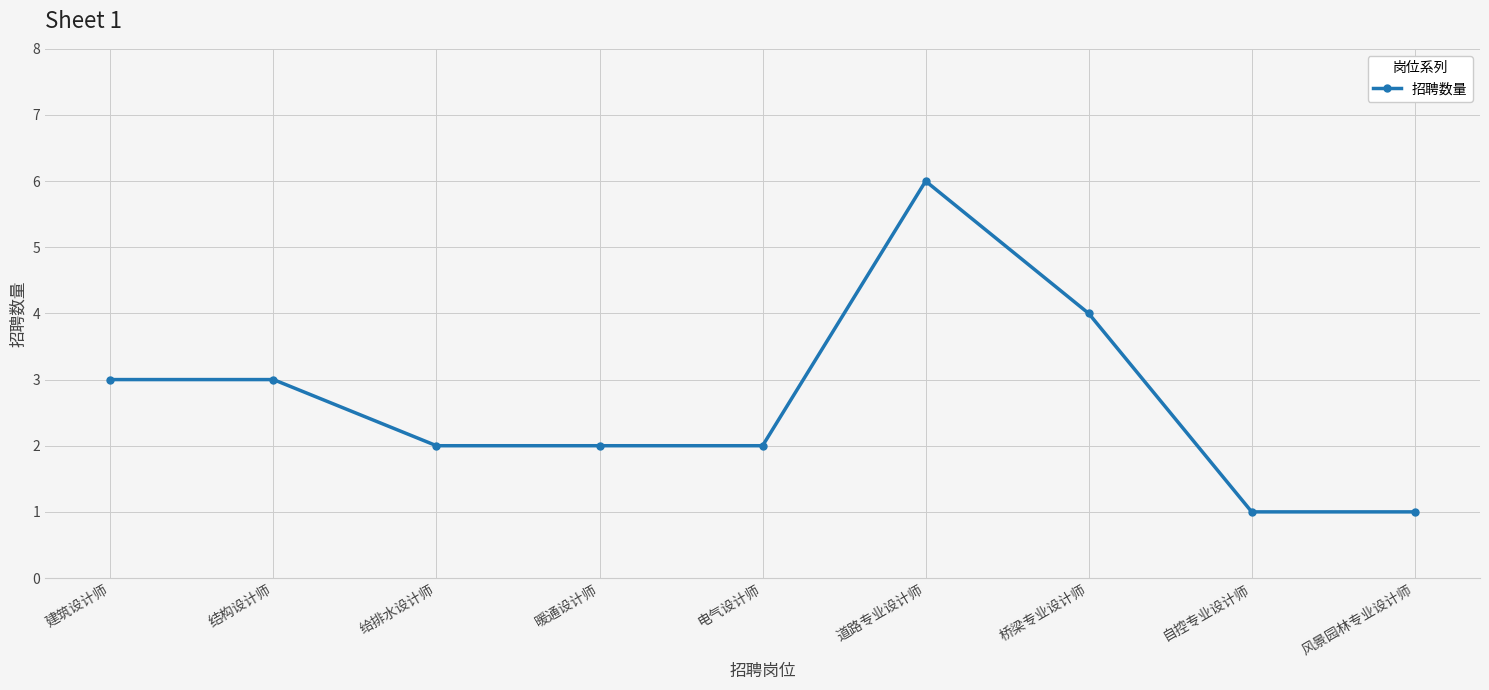

What is the sum of the values at 建筑设计师 and 电气设计师?

5